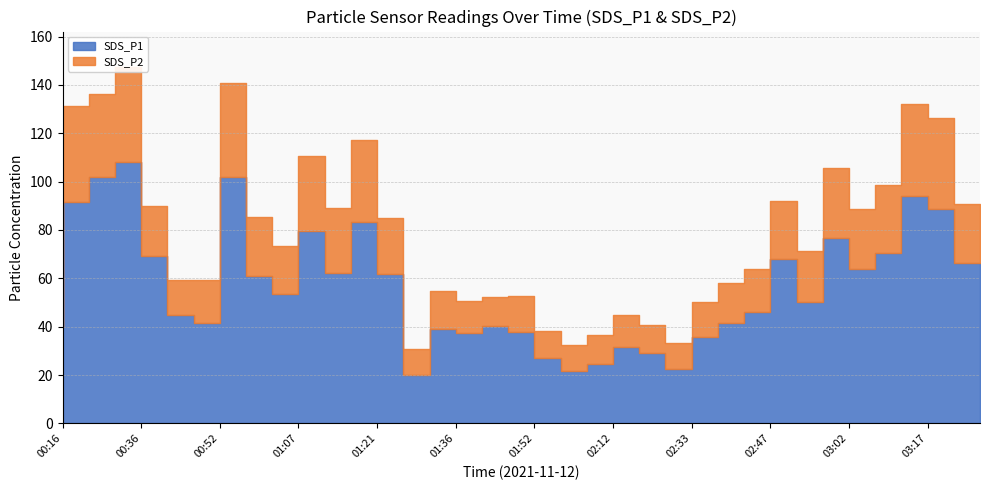

Reading right to left, transcribe all the data shown in this chart.

SDS_P1: 03:28=66.3	03:23=88.5	03:17=94.2	03:12=70.6	03:07=63.7	03:02=76.8	02:57=50.2	02:53=67.9	02:47=46.1	02:42=41.4	02:37=35.6	02:33=22.6	02:22=28.9	02:17=31.6	02:12=24.5	02:07=21.6	02:02=27.1	01:52=37.8	01:46=40.4	01:41=37.5	01:36=38.9	01:31=19.9	01:26=61.7	01:21=83.4	01:16=62.3	01:12=79.7	01:07=53.5	01:02=60.8	00:57=102.0	00:52=41.4	00:47=44.9	00:41=69.1	00:36=108.3	00:26=101.8	00:21=91.8	00:16=39.7
SDS_P2: 03:28=24.6	03:23=37.8	03:17=37.9	03:12=27.9	03:07=24.9	03:02=28.8	02:57=20.9	02:53=24.2	02:47=17.8	02:42=16.8	02:37=14.5	02:33=10.7	02:22=11.8	02:17=13.3	02:12=12.2	02:07=10.9	02:02=11.0	01:52=15.0	01:46=12.1	01:41=13.1	01:36=15.9	01:31=10.8	01:26=23.2	01:21=33.6	01:16=26.6	01:12=30.8	01:07=19.7	01:02=24.7	00:57=38.8	00:52=18.0	00:47=14.3	00:41=20.8	00:36=39.0	00:26=34.3	00:21=39.4	00:16=13.4